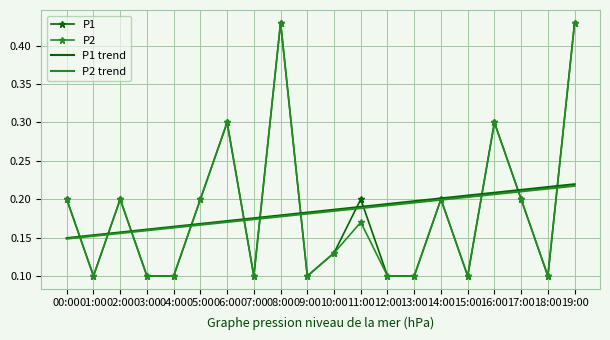

At which category is the sum across all series the highest?

19:00